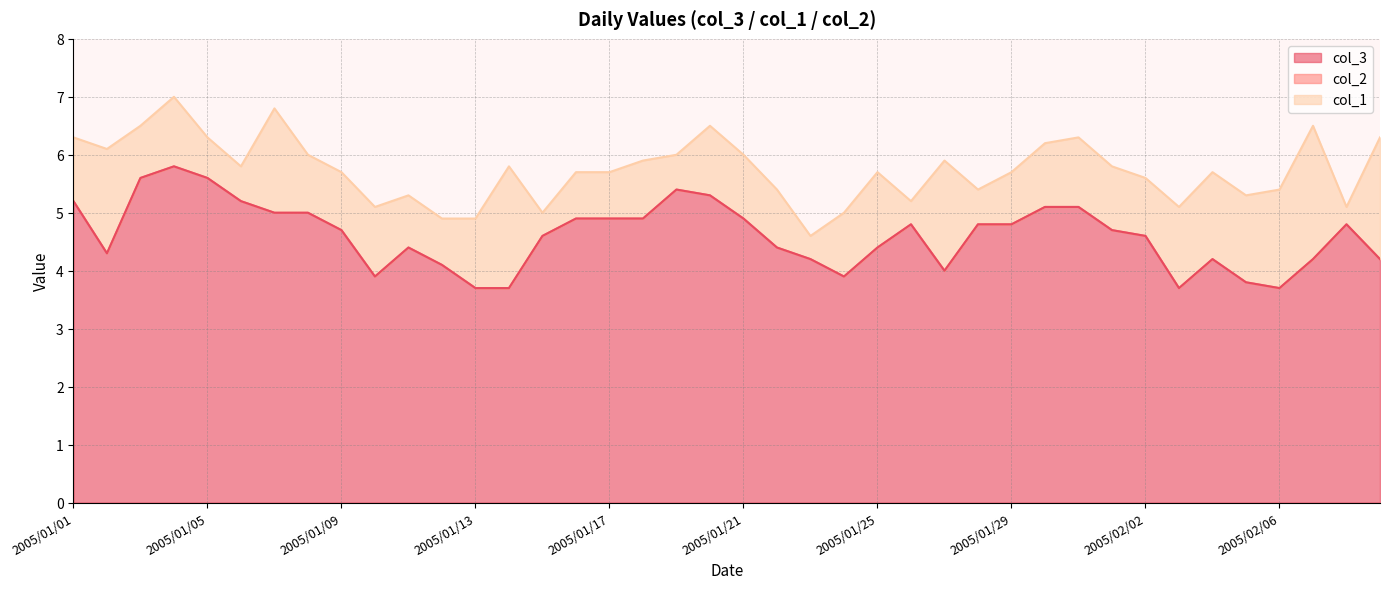

How many data points in col_2 are less than 4?

7